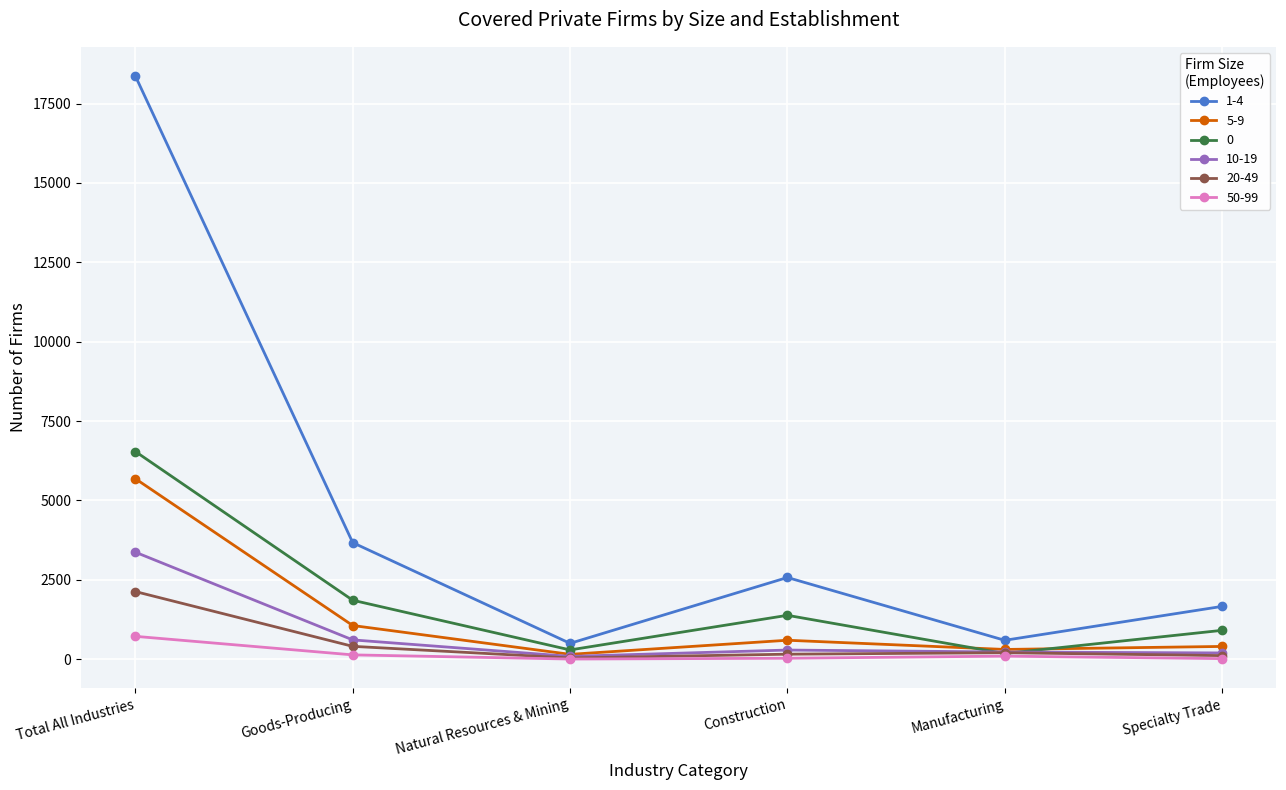

Which series has the largest total across all categories?

1-4